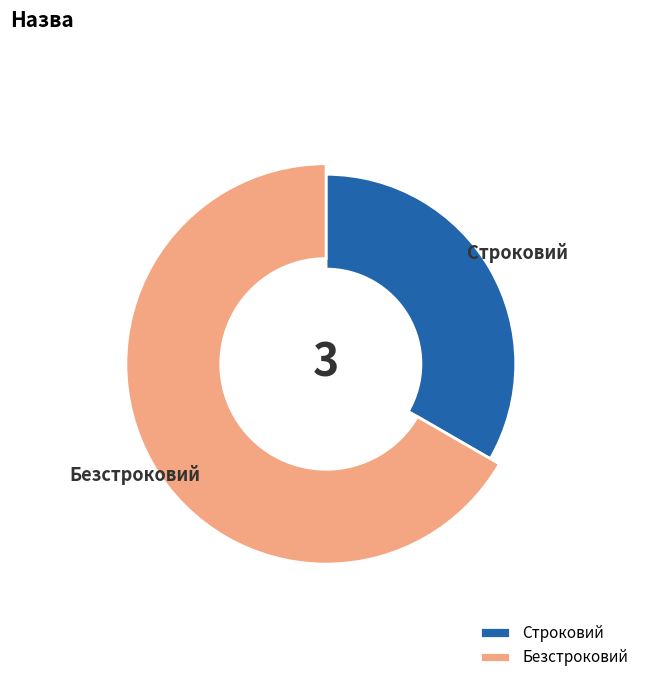

Combined, do Строковий and Безстроковий account for over 50%?

Yes